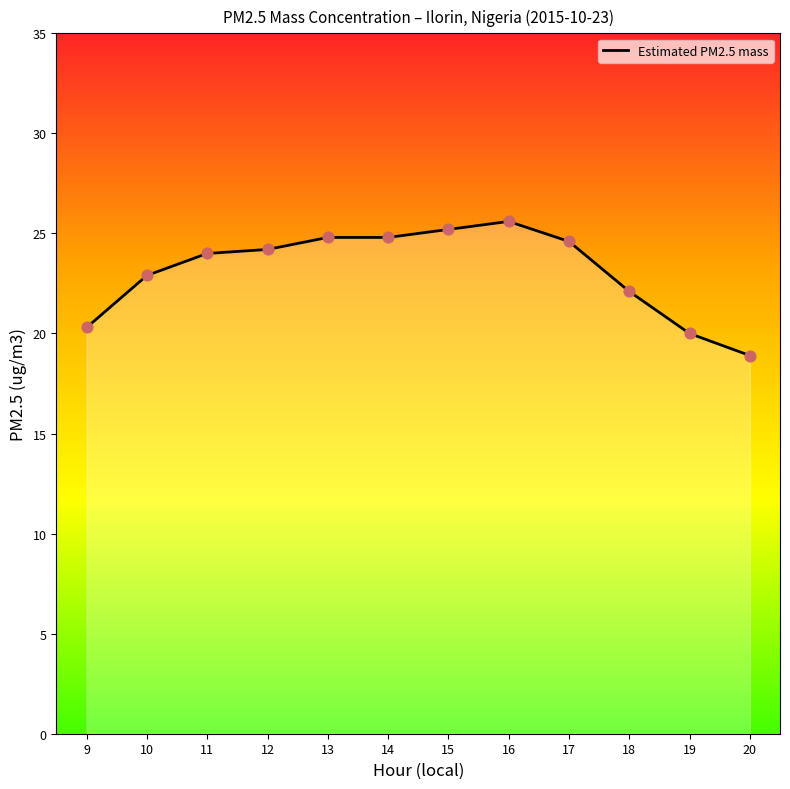

Which has a higher value, 15 or 17?

15